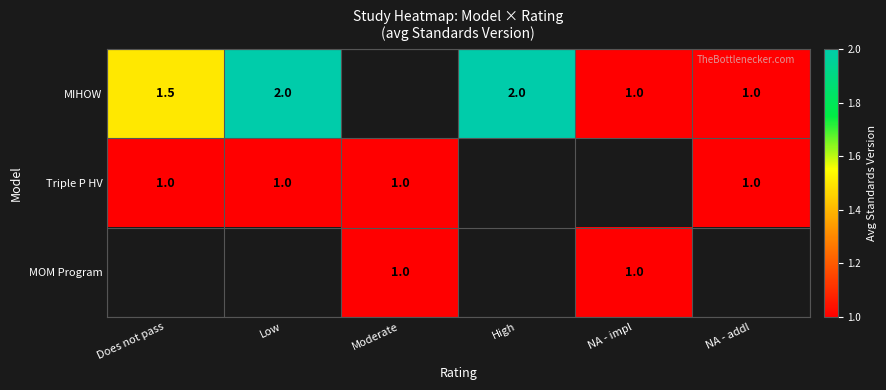

What is the difference between the highest and lowest values at Low?

1.0